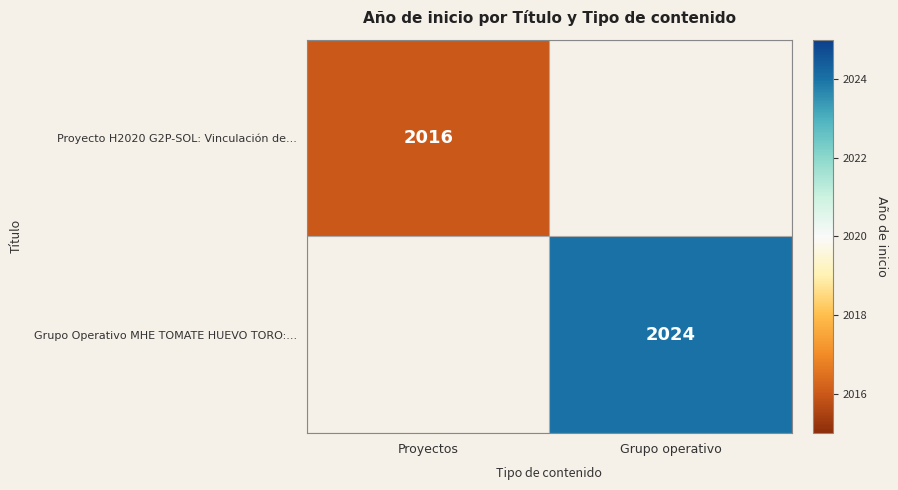

The value of Proyecto H2020 G2P-SOL: Vinculación de... at Proyectos is 2637. True or false?

False